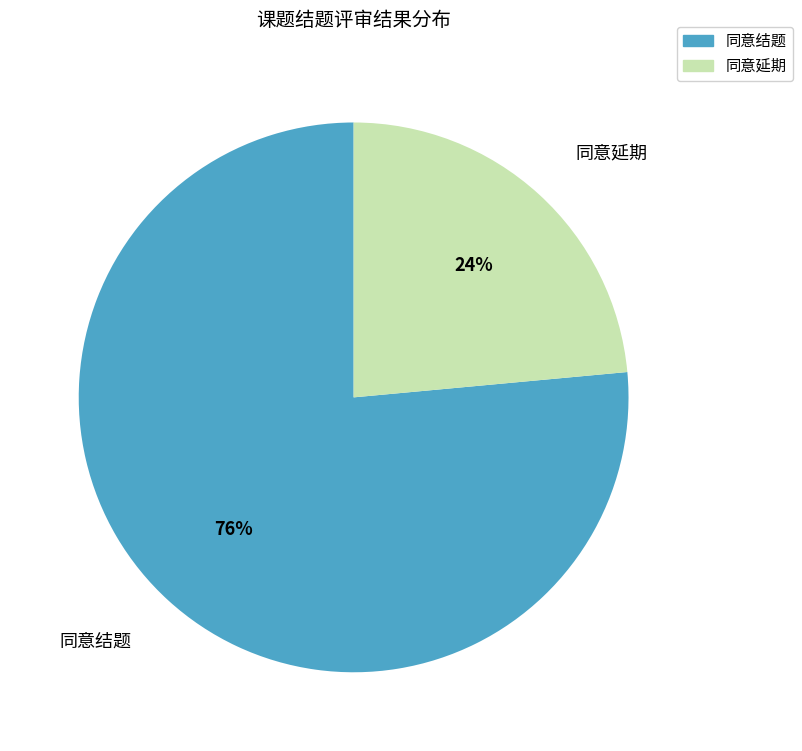

To the nearest percent, what percentage of the pie is 同意结题?

76%